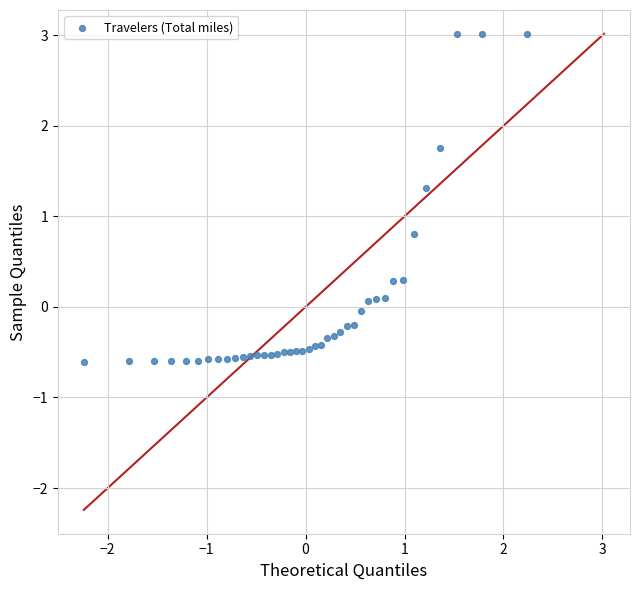

What is the range of X values (max minus min)?

4.5